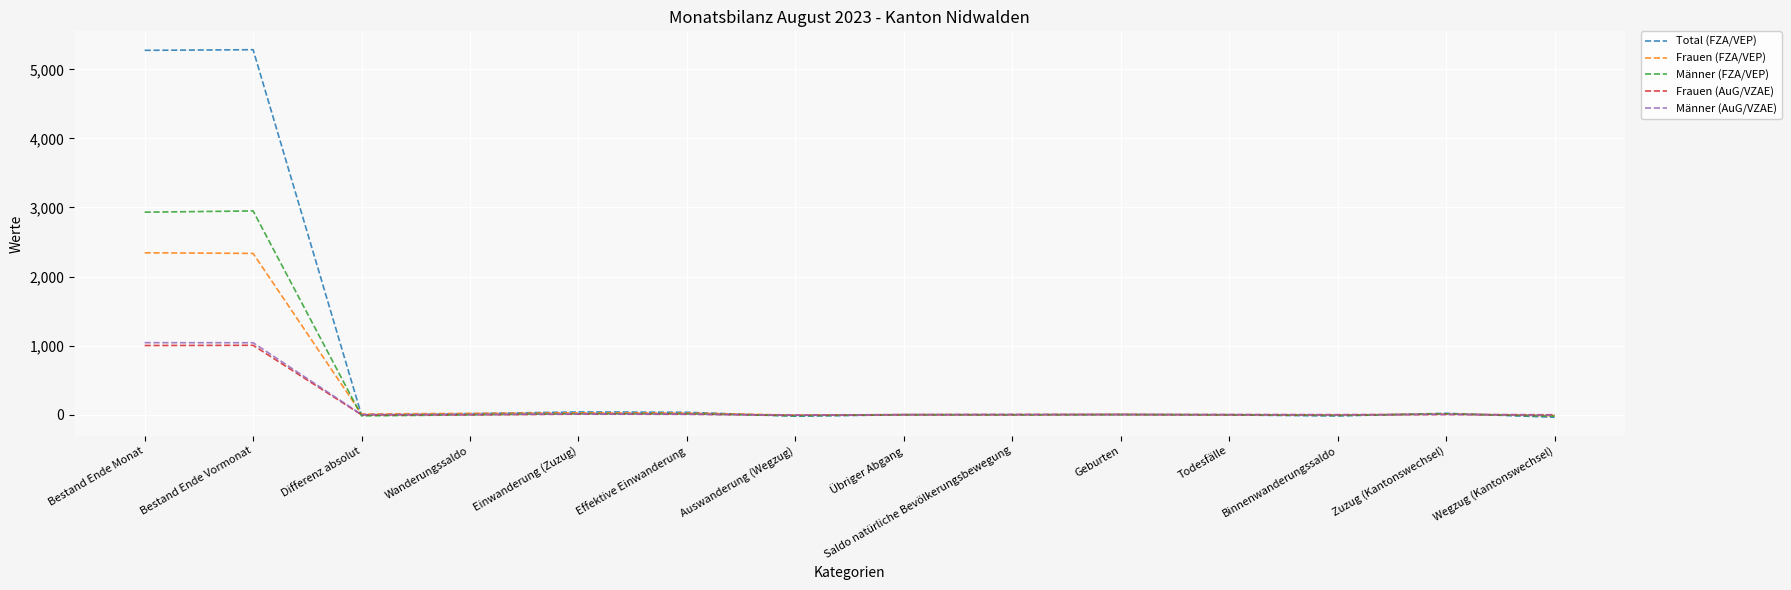

What is the spread (max minus min) of values at Bestand Ende Monat?

4275